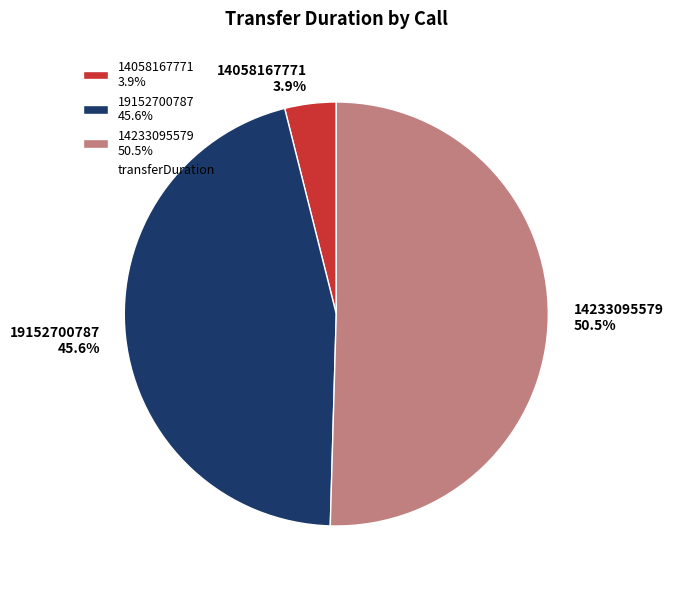

Does any single category account for the majority?

Yes